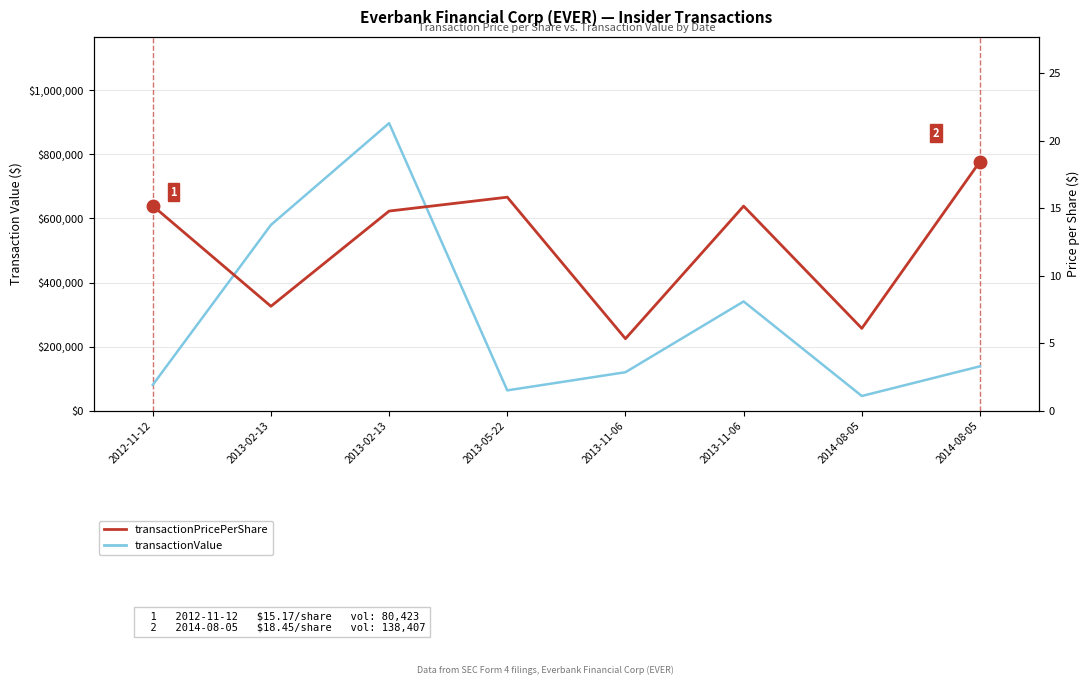

How many data points in transactionValue are above 138407?

3